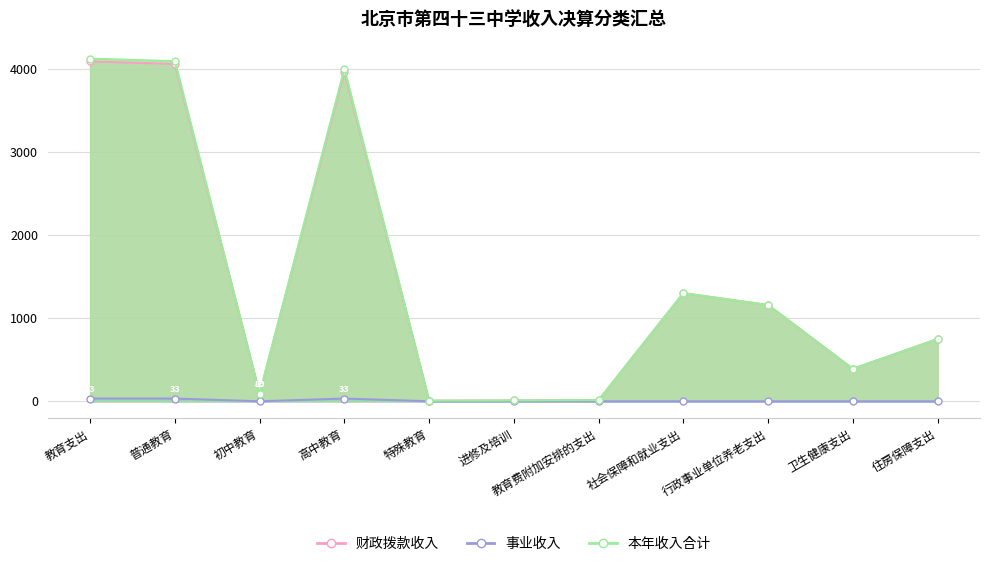

At how many categories does at least one series exceed 1278?

4